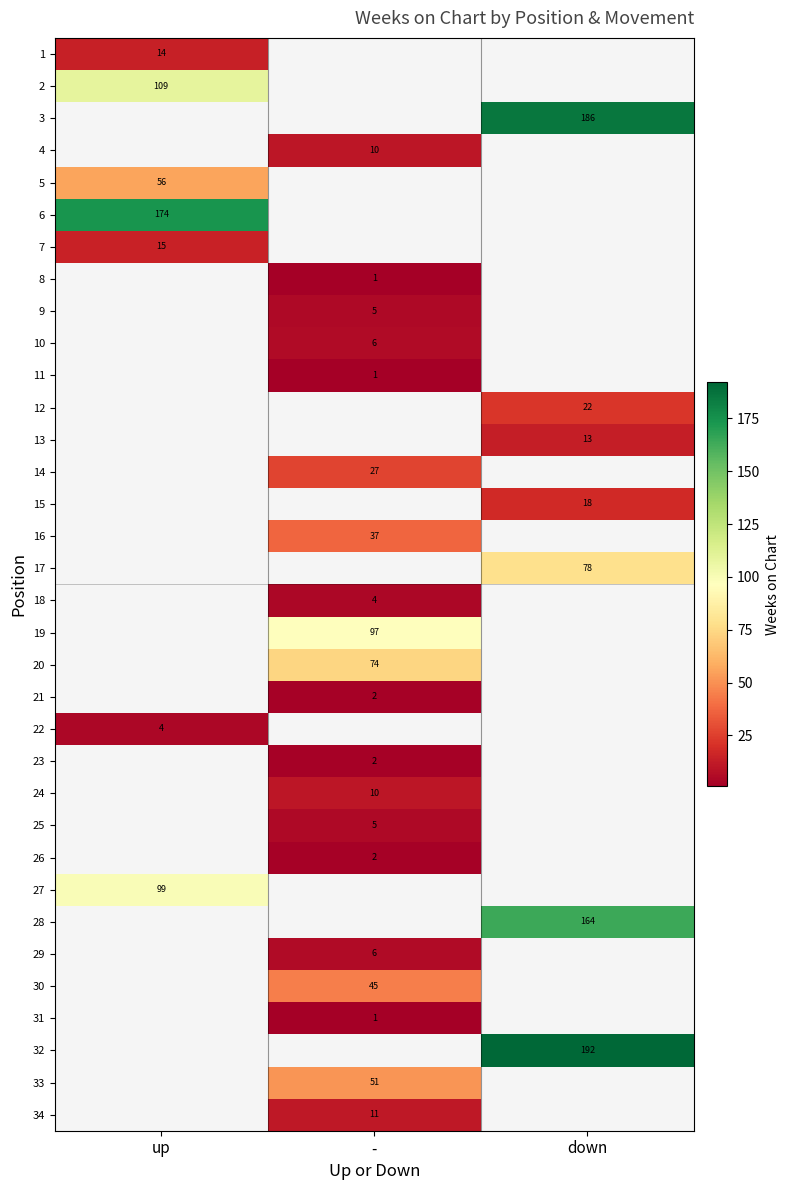

Is the value of 32 at down greater than the value of 34 at -?

Yes